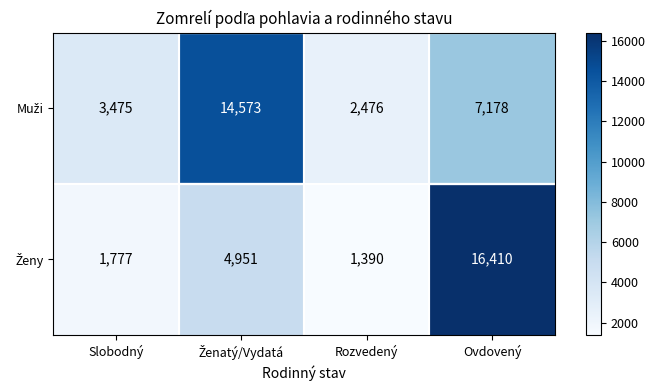

What is the difference between the highest and lowest values at Ovdovený?

9232